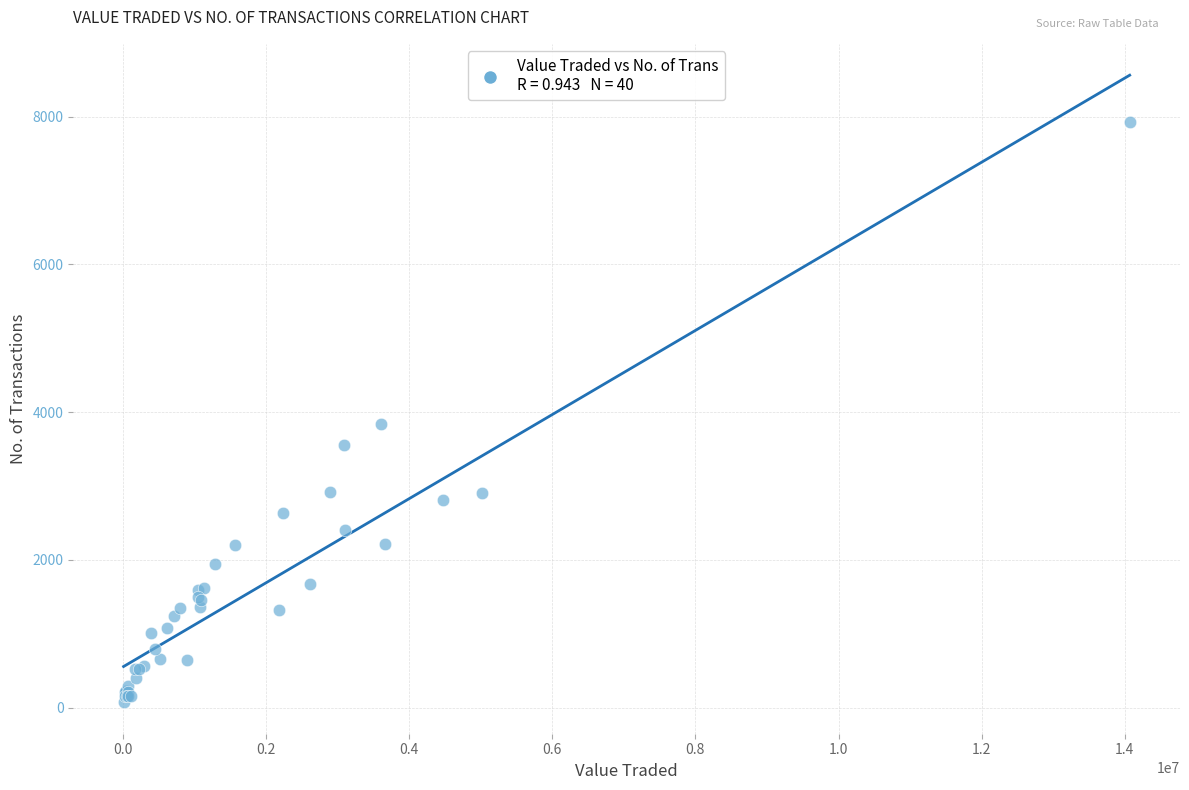

What Y value in the scatter plot is closest to 4002?

3835